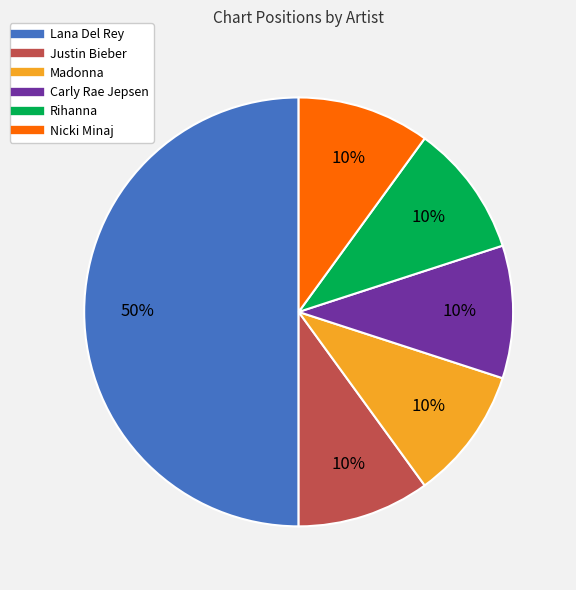

Does Justin Bieber account for over 50% of the chart?

No